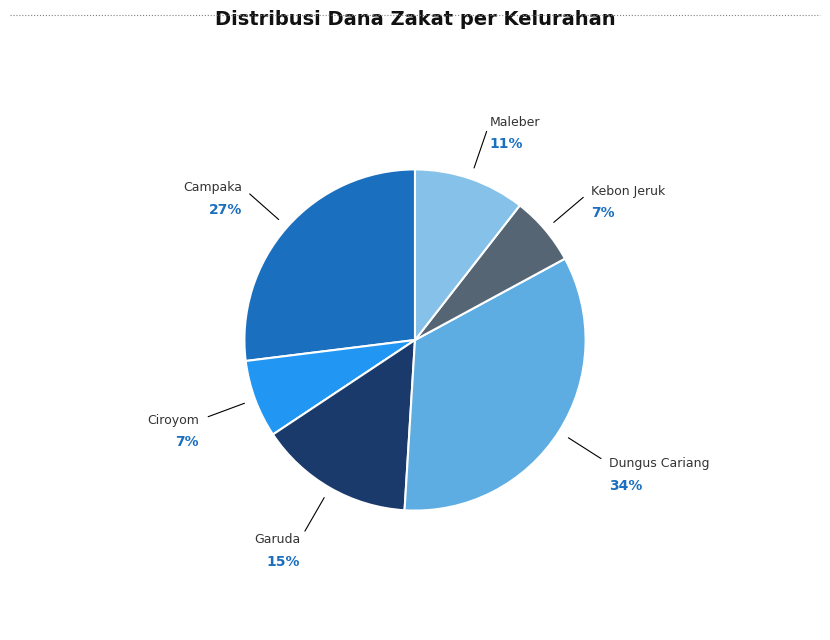

Is the sum of Maleber and Ciroyom greater than half?

No